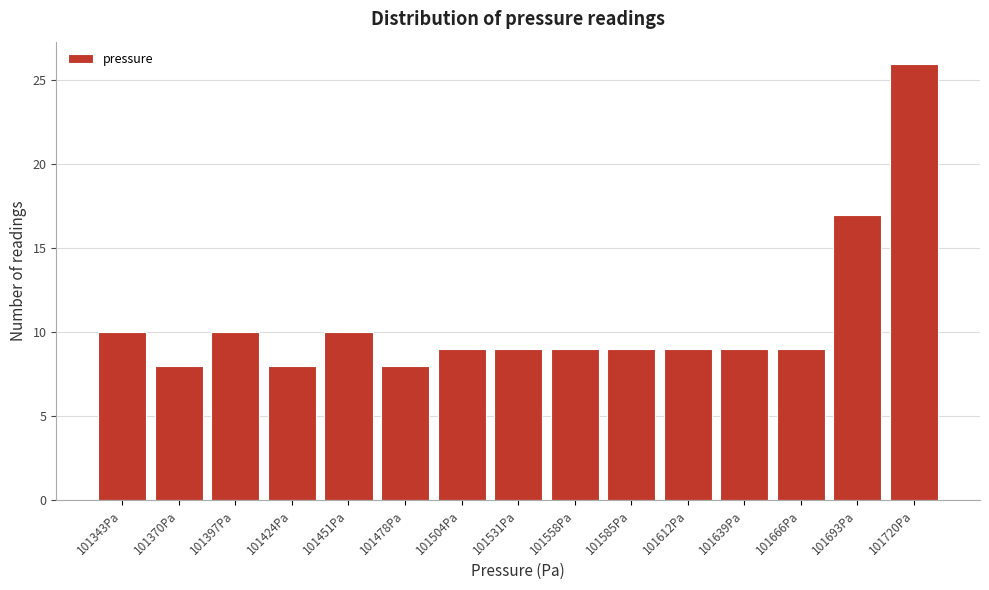

Reading left to right, list all the values displayed in this chart.

101343Pa=10	101370Pa=8	101397Pa=10	101424Pa=8	101451Pa=10	101478Pa=8	101504Pa=9	101531Pa=9	101558Pa=9	101585Pa=9	101612Pa=9	101639Pa=9	101666Pa=9	101693Pa=17	101720Pa=26